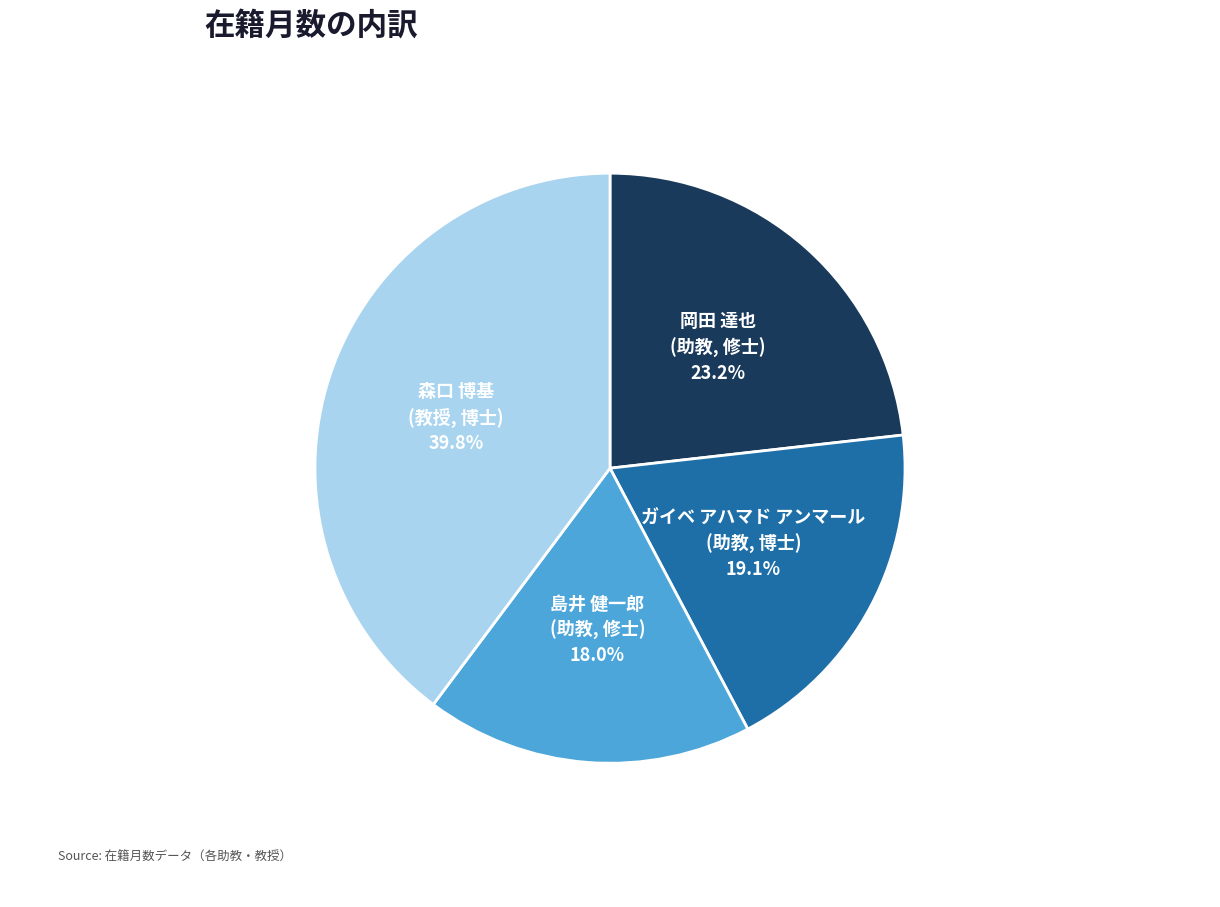

Does any single category account for the majority?

No